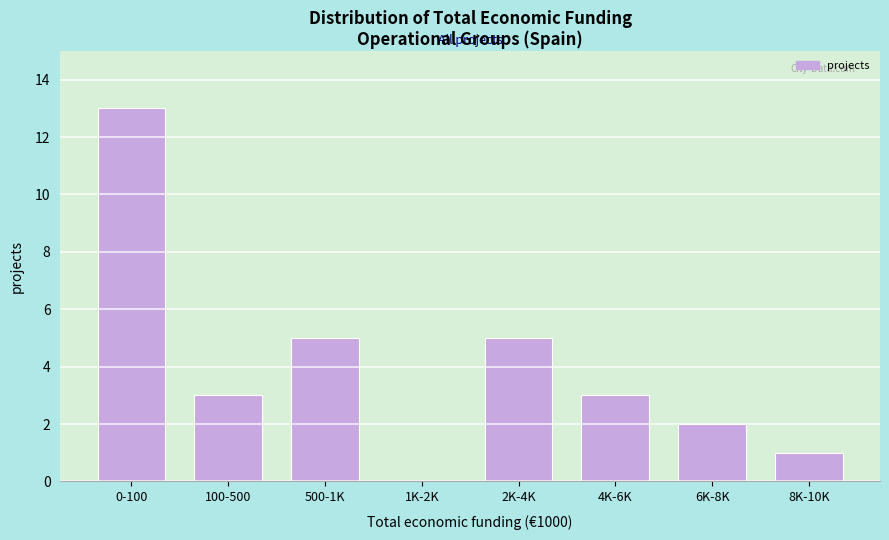

Reading left to right, list all the values displayed in this chart.

0-100=13	100-500=3	500-1K=5	1K-2K=0	2K-4K=5	4K-6K=3	6K-8K=2	8K-10K=1